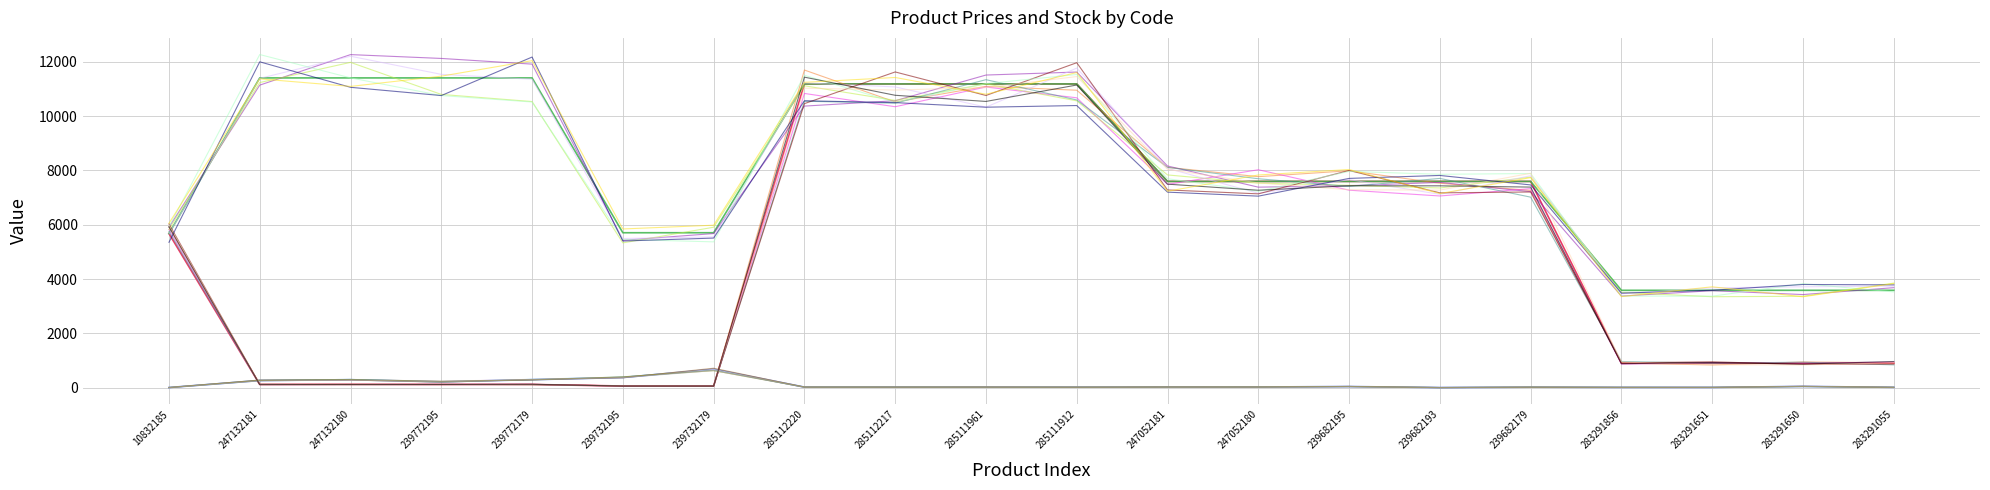

What is the maximum value shown in the chart?

12271.4